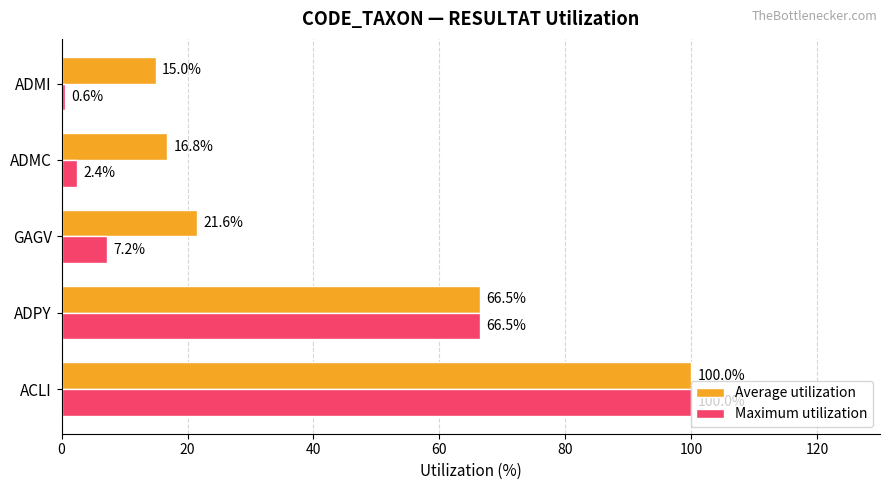

Rank the series by their average value, from lowest to highest.

Maximum utilization, Average utilization